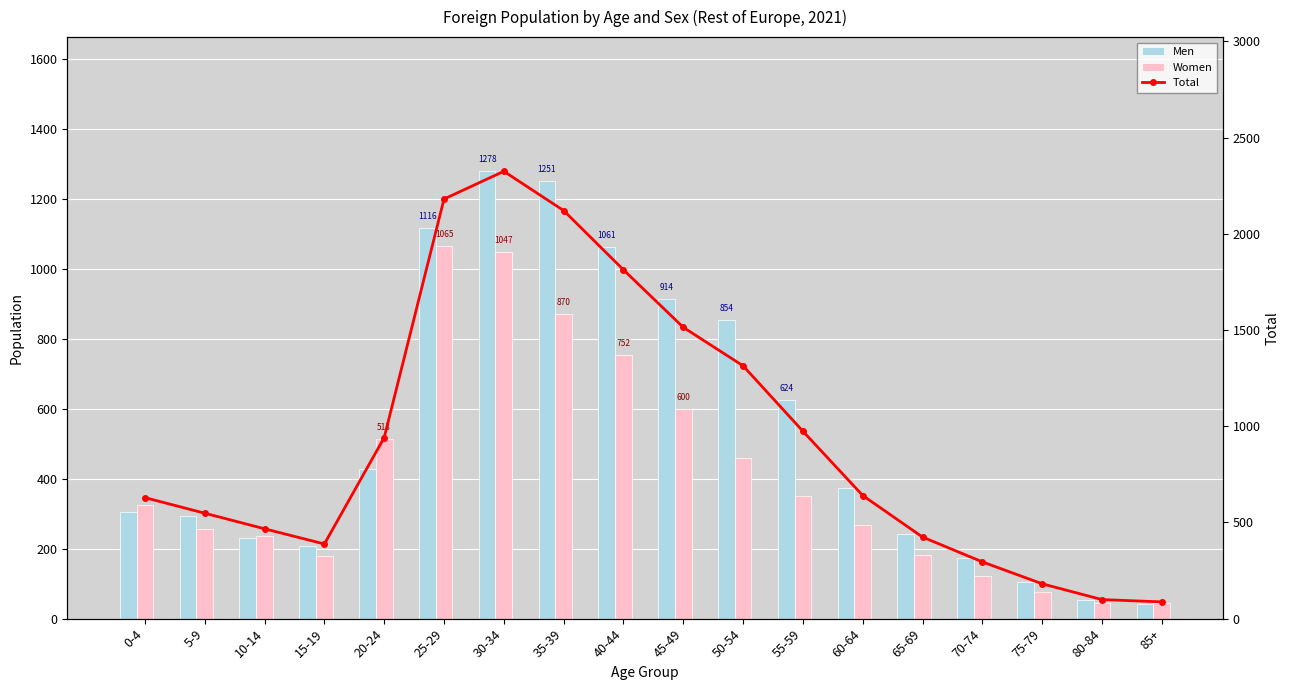

What is the sum of all Men values?

9549